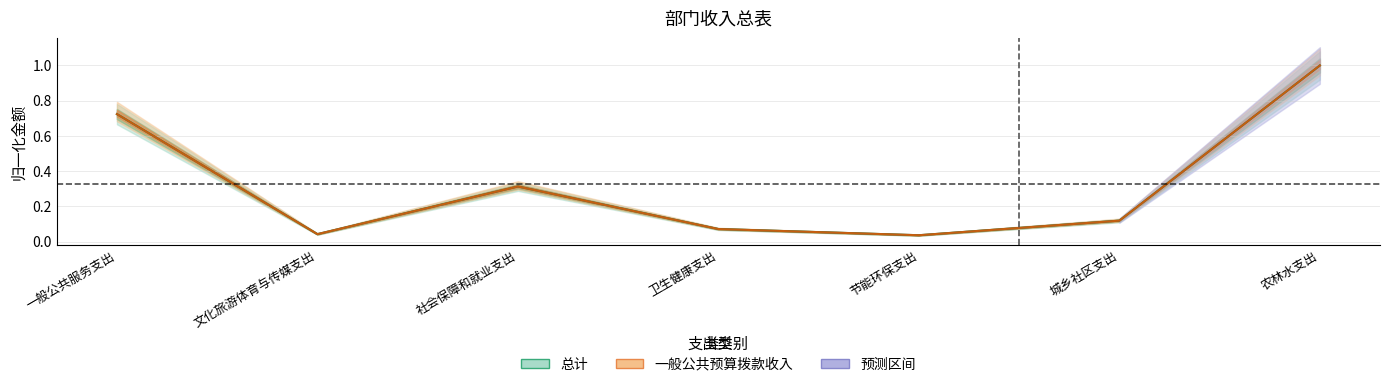

At which category is the sum across all series the highest?

农林水支出